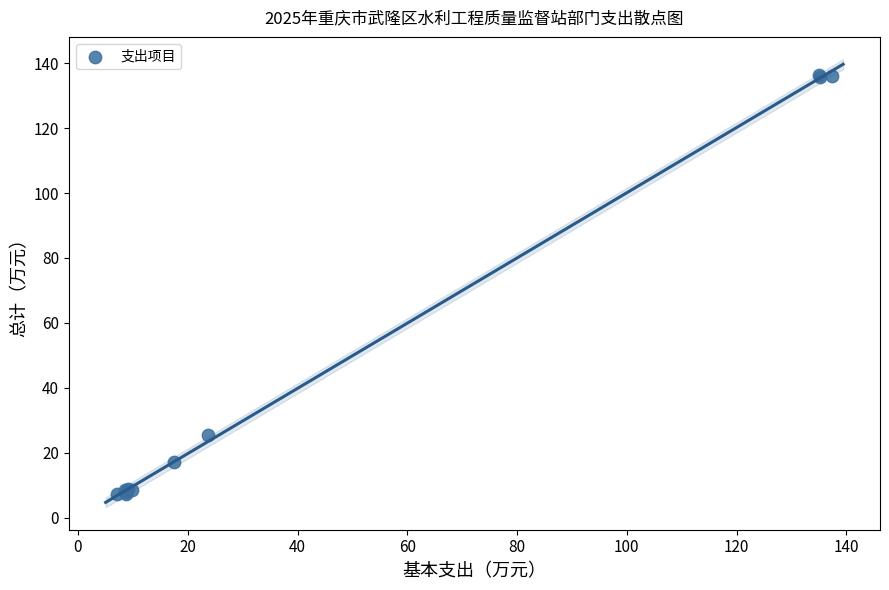

What Y value in the scatter plot is closest to 71?

25.5